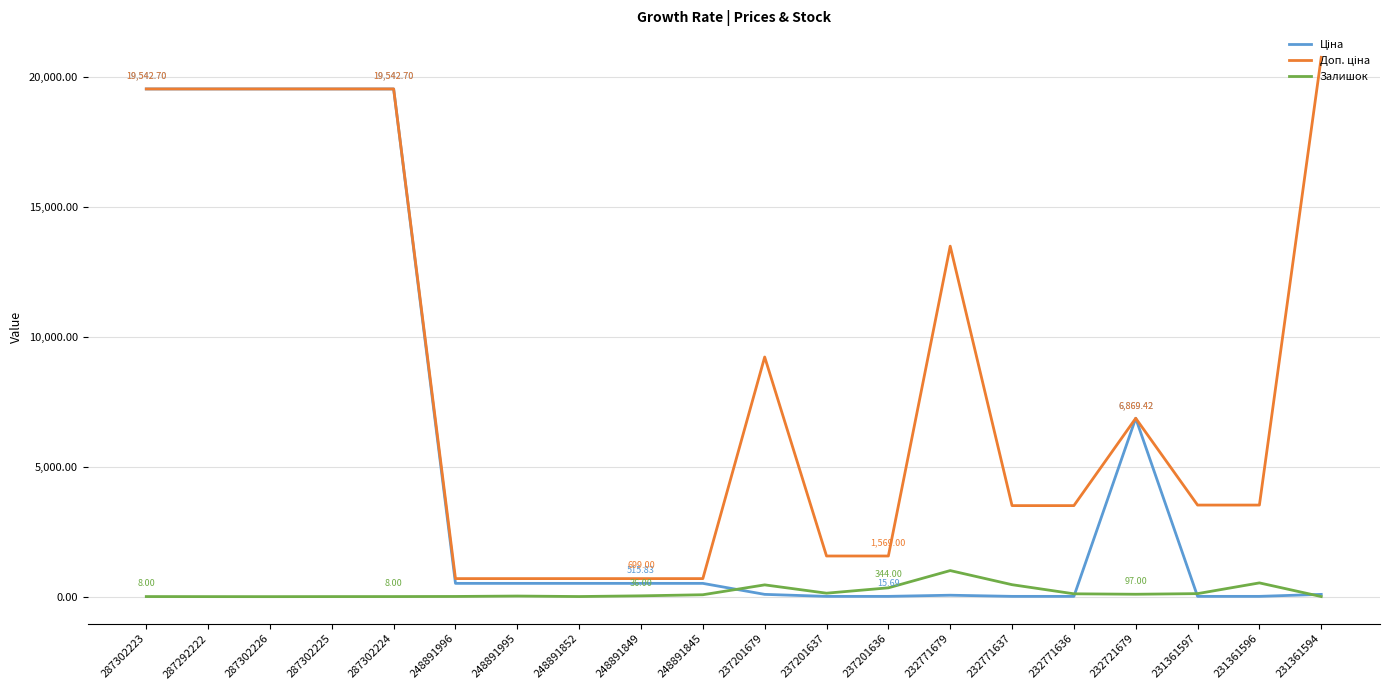

Which series has the widest spread of values?

Доп. ціна